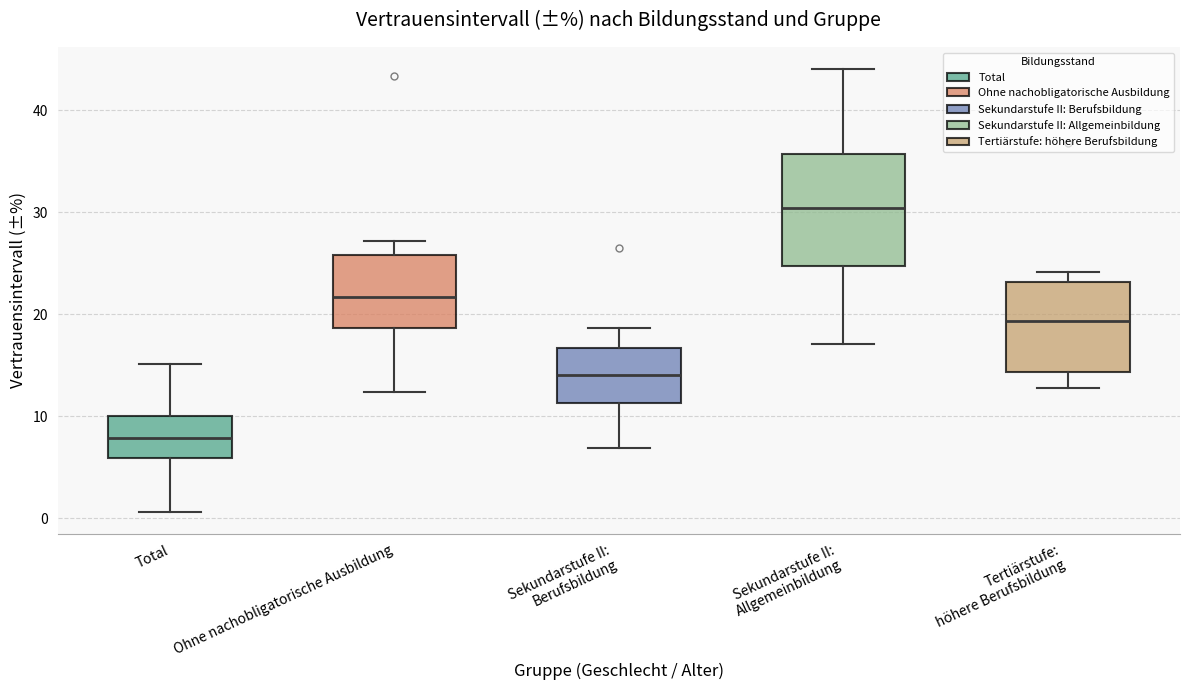

Comparing the boxes themselves (not the whiskers), which one is the tallest?

Sekundarstufe II: Allgemeinbildung